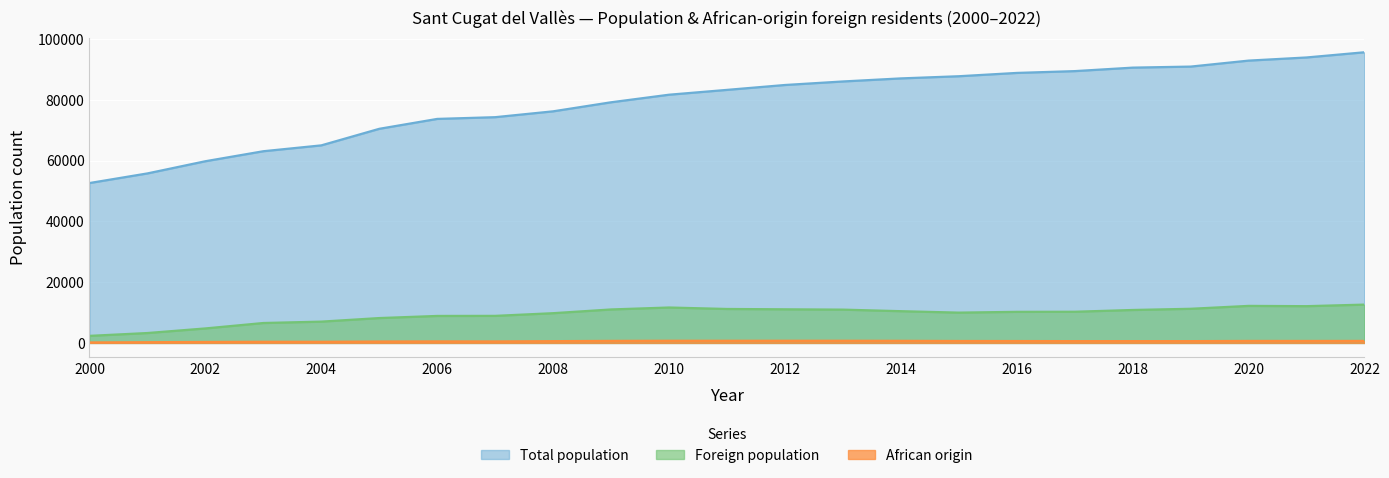

Reading left to right, extract all data points from this chart.

Total population: 52654	55825	59837	63132	65061	70514	73774	74345	76274	79253	81745	83337	84946	86108	87118	87830	88921	89516	90664	91006	92977	94012	95725
Foreign population: 2322	3257	4771	6559	7013	8186	8884	8910	9793	11021	11661	11180	11070	10963	10452	9976	10236	10267	10847	11241	12194	12103	12617
African origin: 158	239	315	378	374	463	503	491	580	665	710	704	710	710	685	629	615	589	591	587	648	643	655